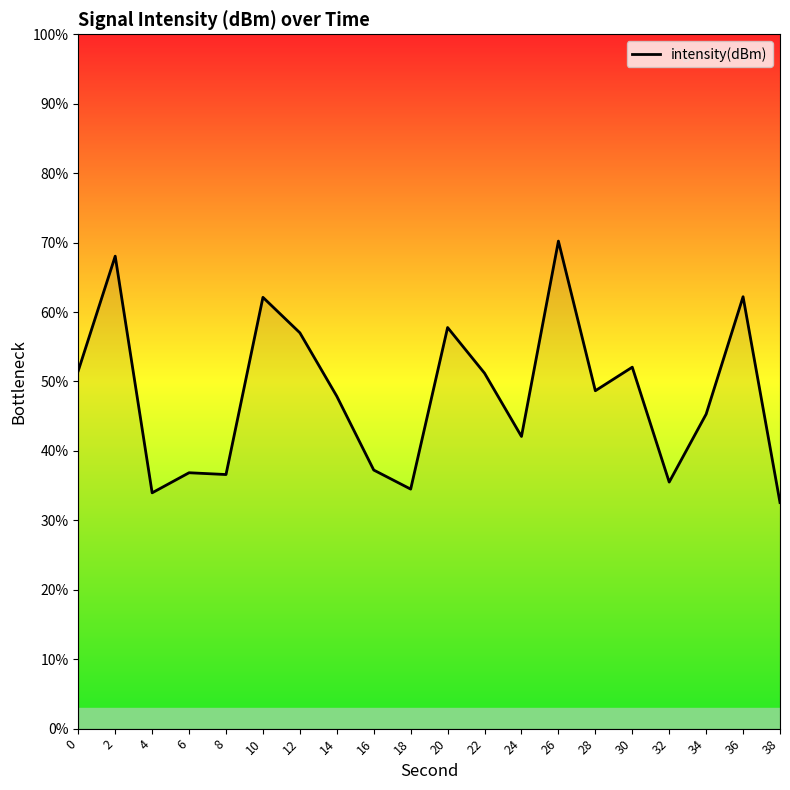

At which category does the chart reach its peak across all series?

26